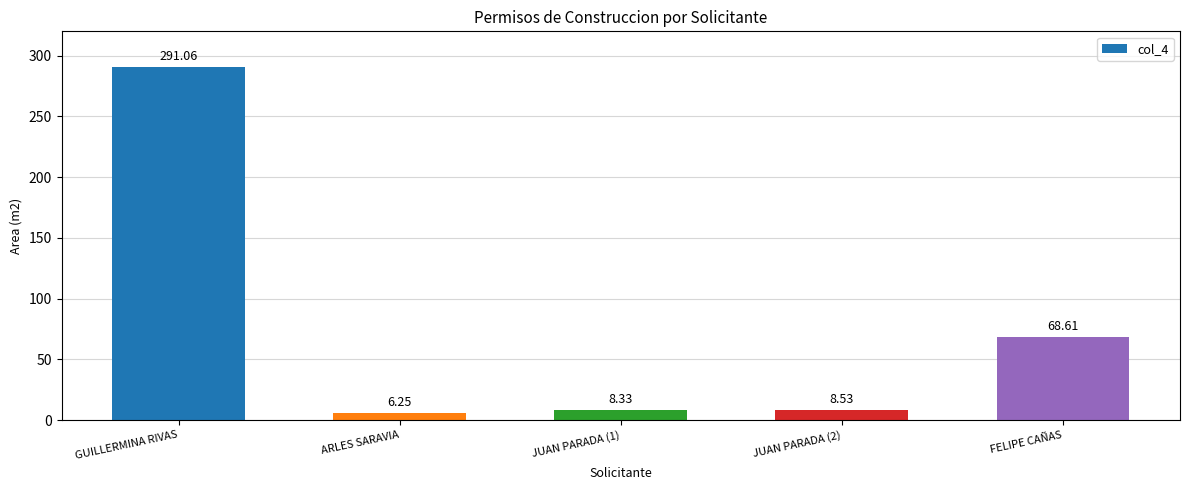

Where is the data nearest to the value 148?

FELIPE CAÑAS